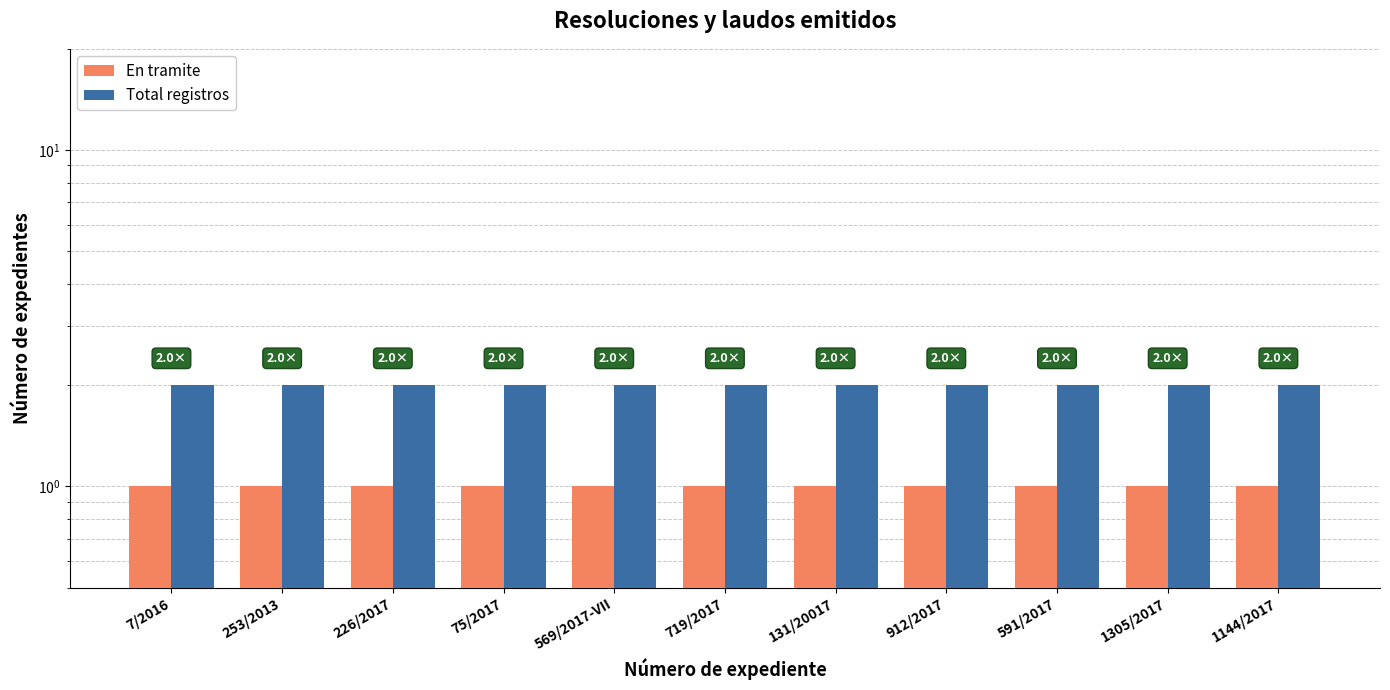

What is the maximum value shown in the chart?

2